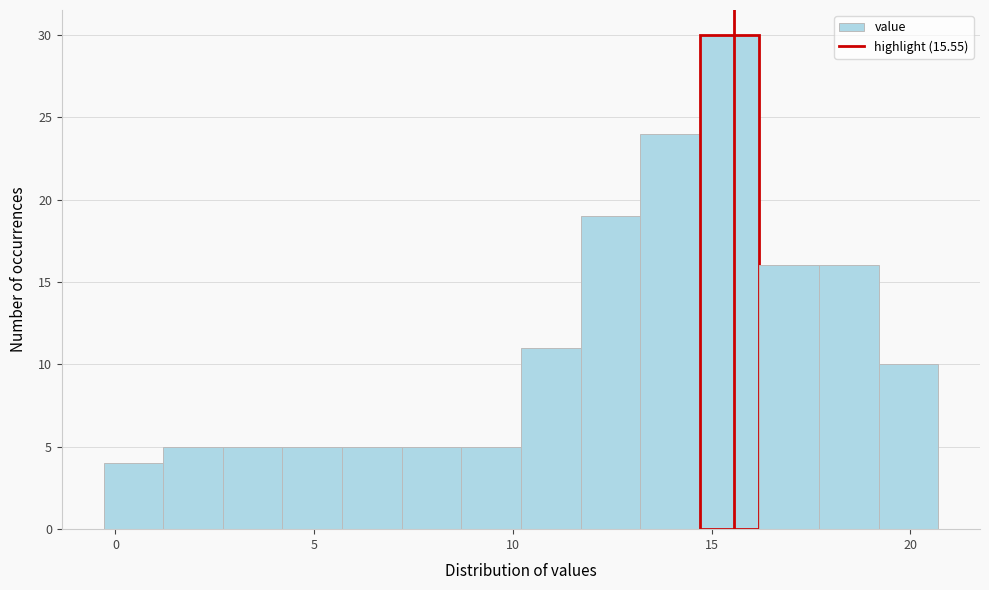

Around what value on the x-axis is the tallest bar? Give the approximate position of its centre, as read against the axis.

15.5